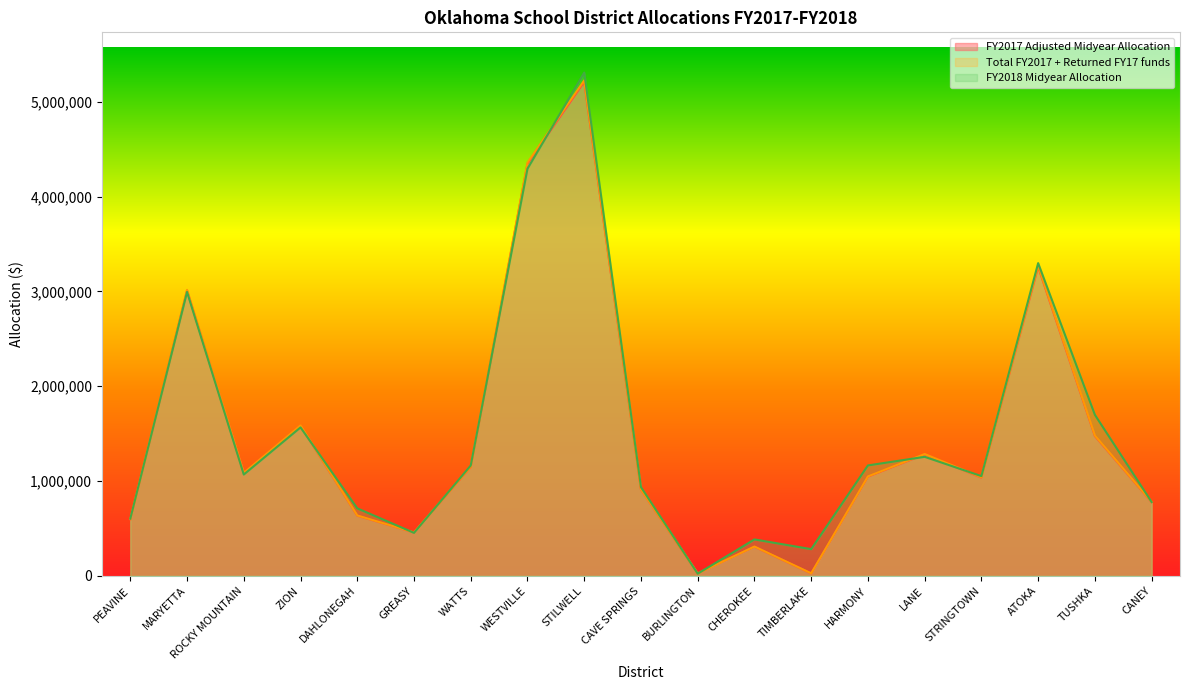

Which label corresponds to the largest value in the chart?

STILWELL